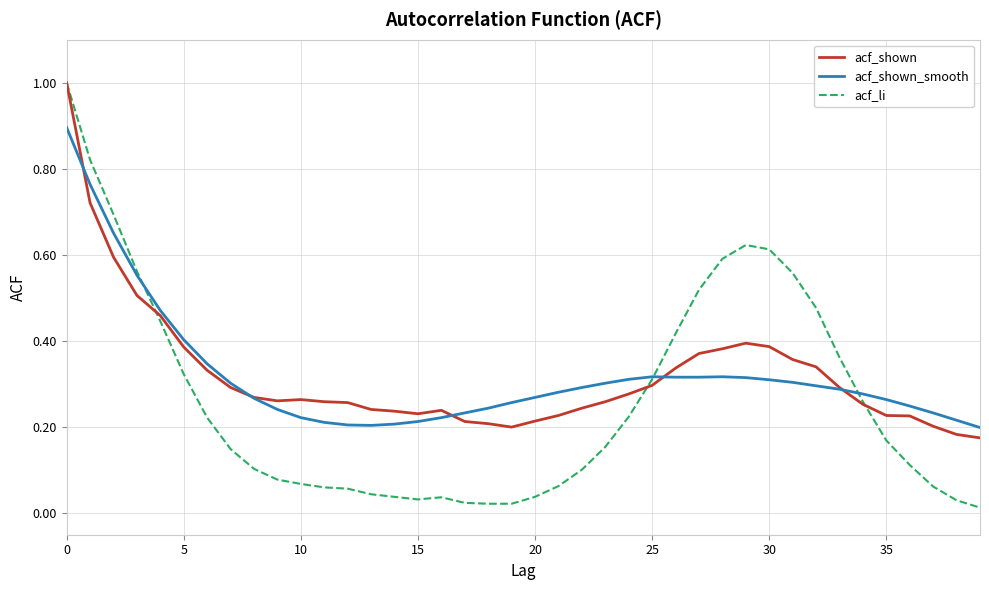

What is the highest value of the acf_shown series?

1.0